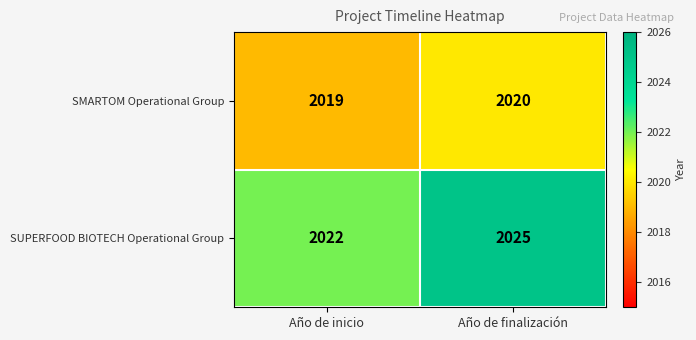

What is the sum of the SUPERFOOD BIOTECH Operational Group values at Año de inicio and Año de finalización?

4047